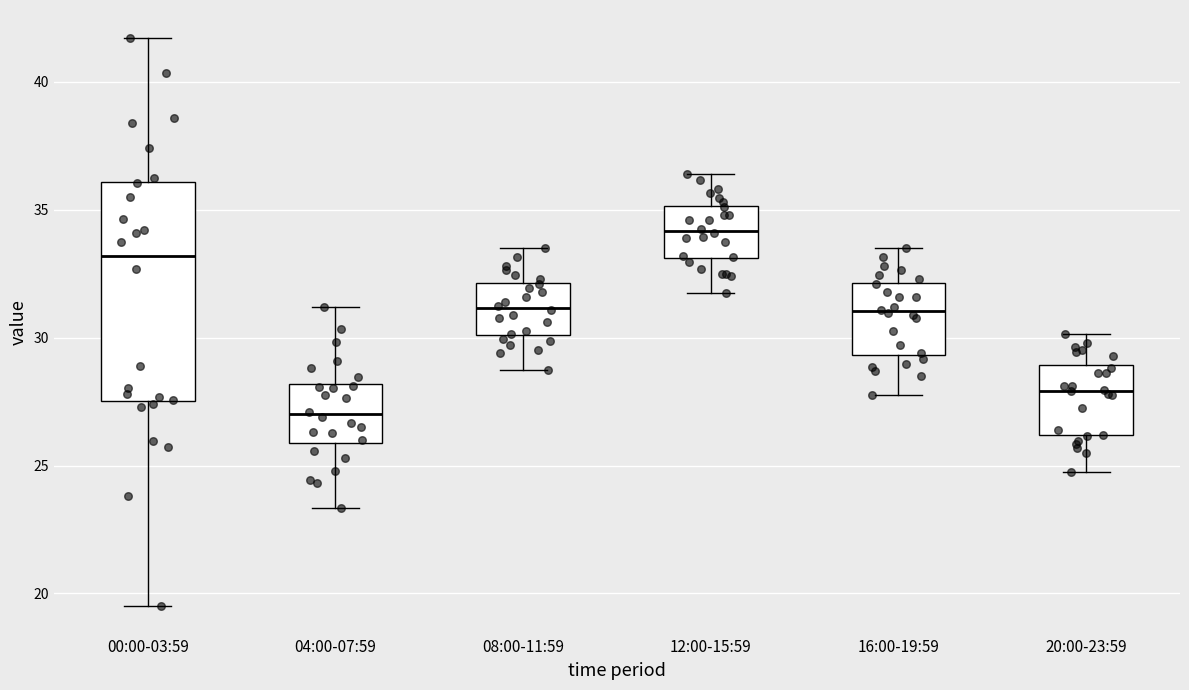

Where is the lower edge of the box for 20:00-23:59 on the y-axis? The values are not printed on the chart, so give them approximately, as read against the axis.

26.0